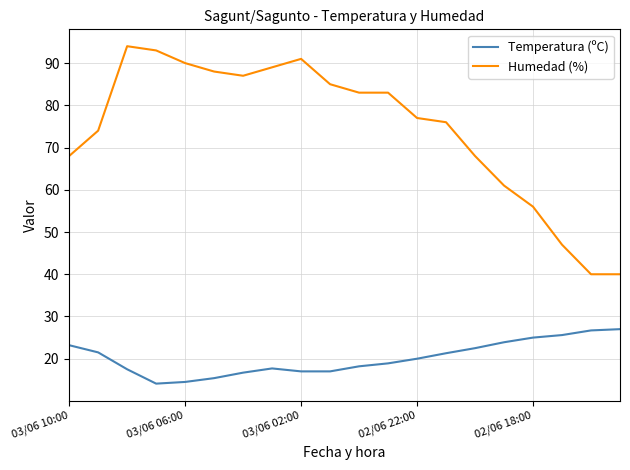

True or false: Humedad (%) and Temperatura (ºC) cross at least once.

False